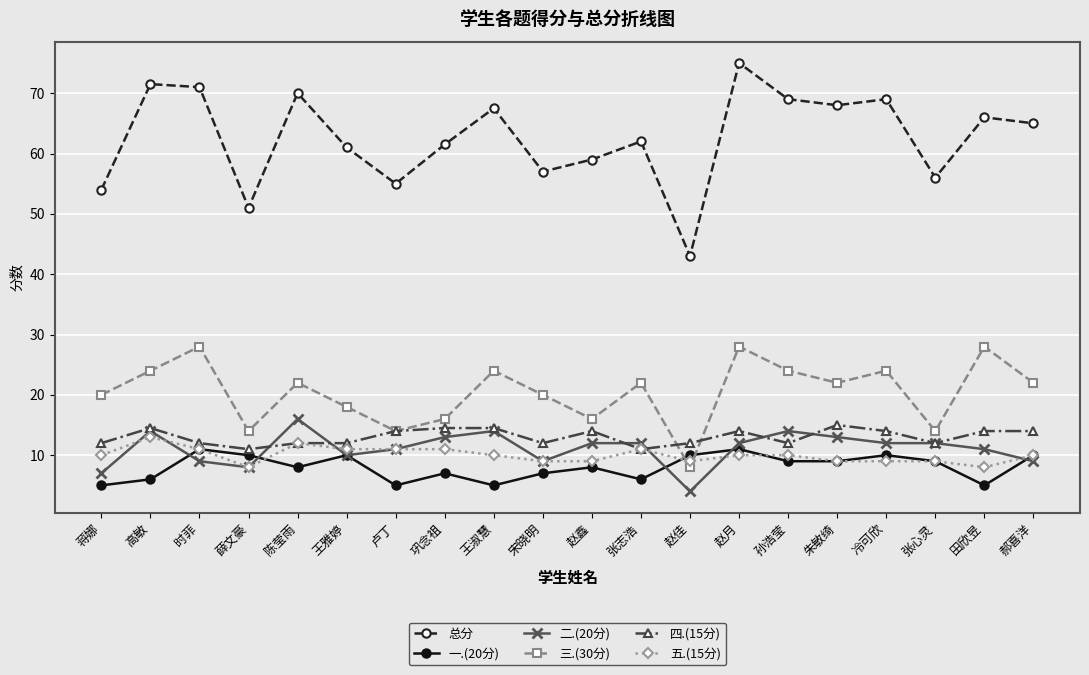

True or false: 三.(30分) and 总分 cross at least once.

False